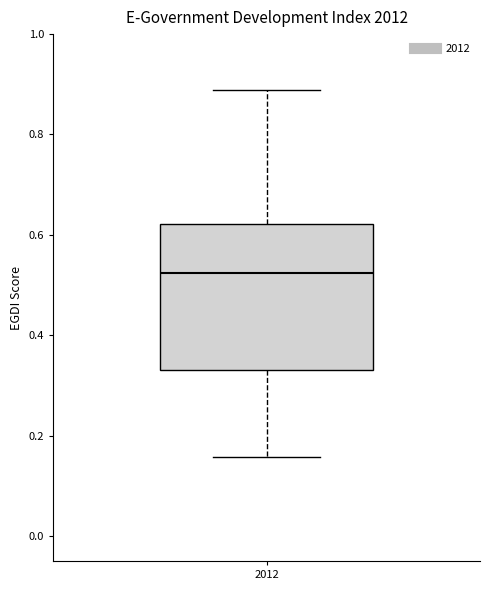

Read this box plot against the y-axis: the position of the median line, the range covered by the box, and the ends of both whiskers. The values are not printed on the chart, so give them approximately, as read against the axis.

median 0.52, box 0.34 to 0.62, whiskers 0.16 to 0.88